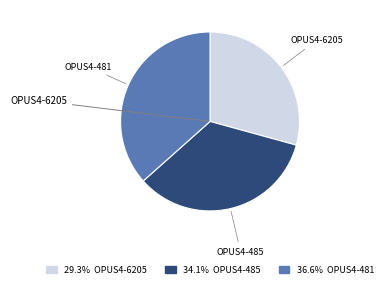

Does any single category account for the majority?

No